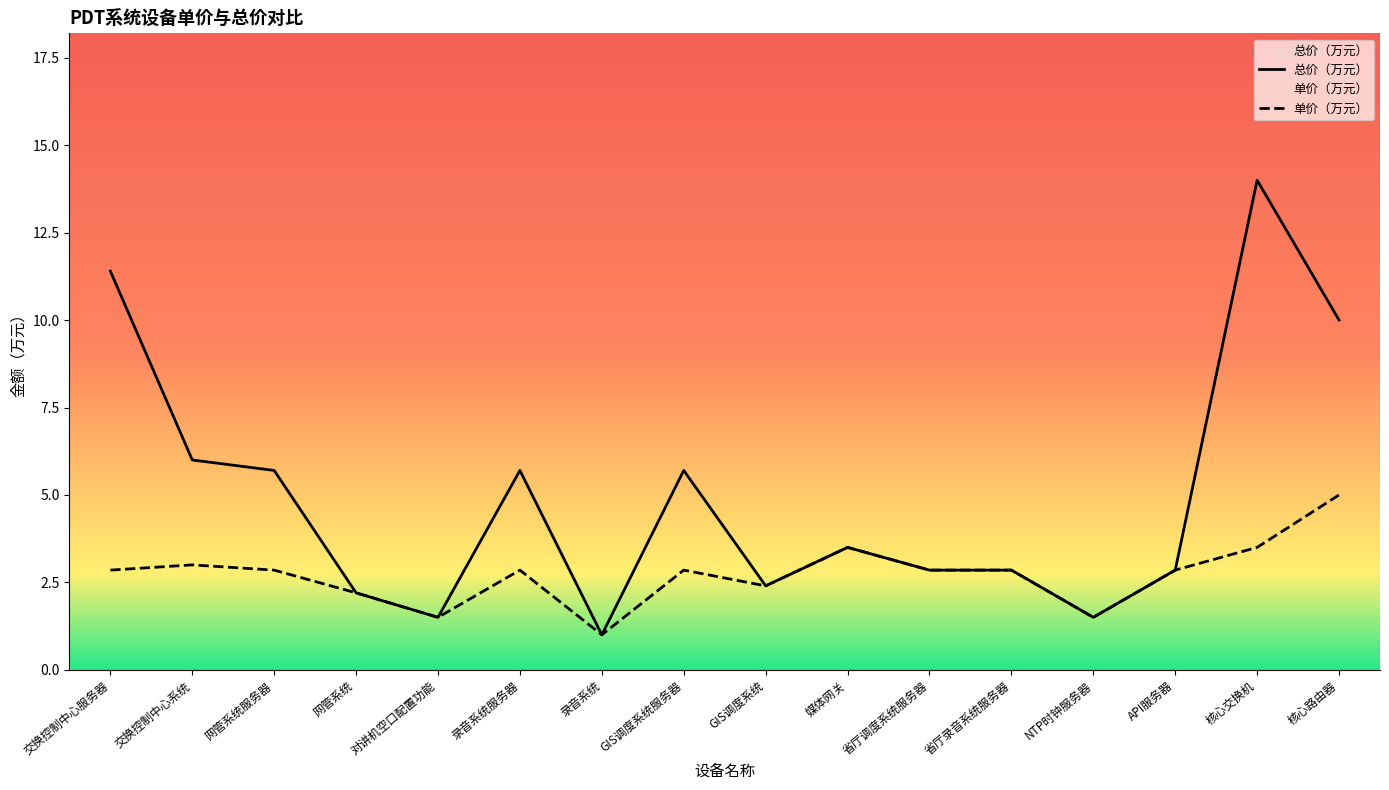

Is it true that 总价（万元） equals 14.0 at 核心交换机?

True